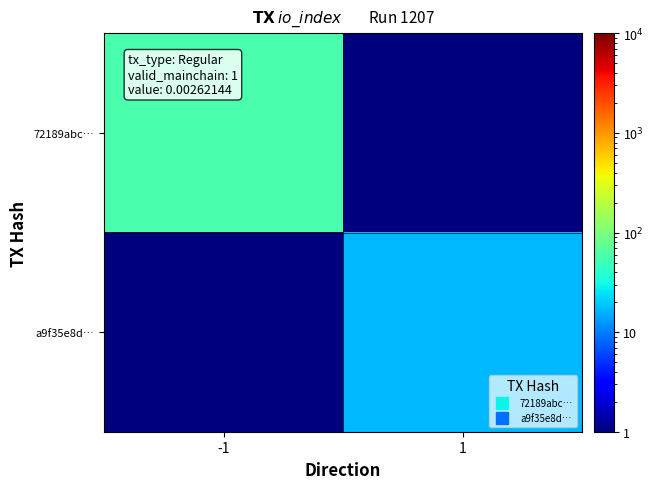

Reading left to right, what are all the values shown in this chart?

72189abc…: -1=58.0	1=0.5
a9f35e8d…: -1=0.5	1=17.0